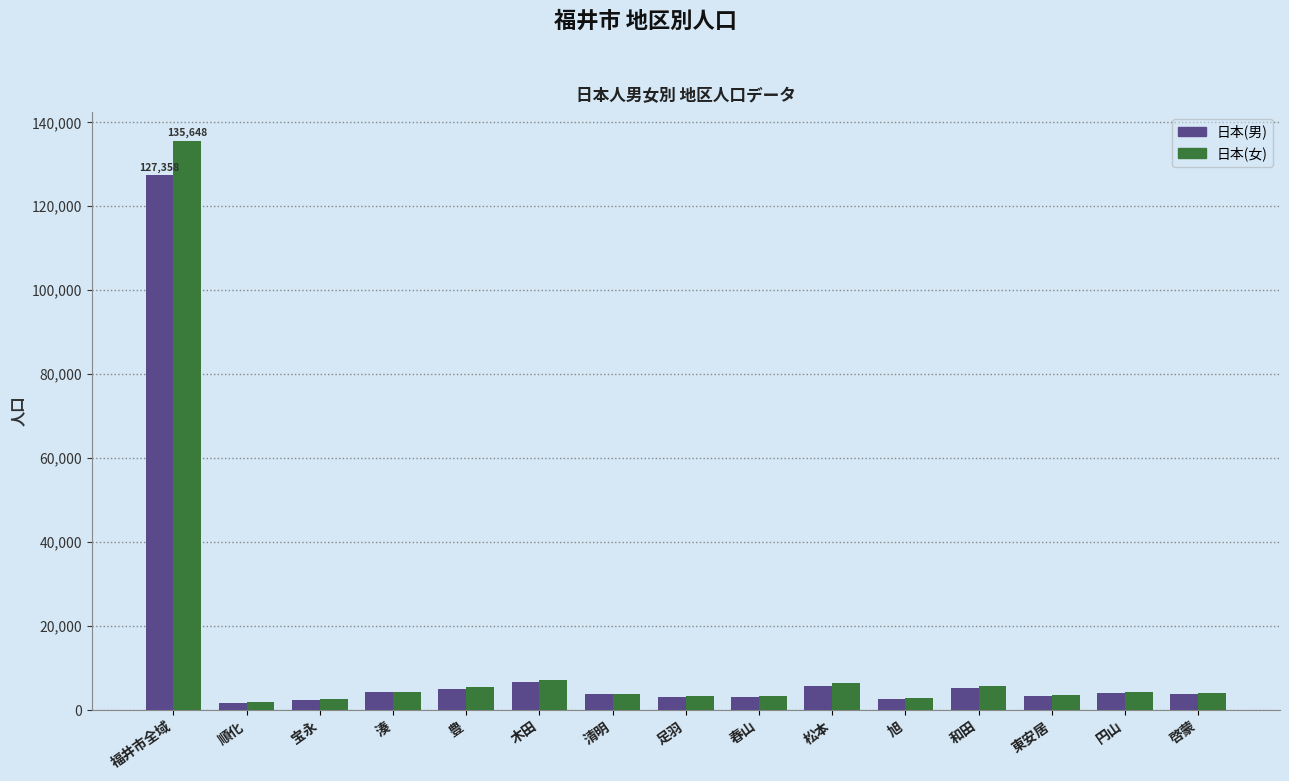

Which series has the widest spread of values?

日本(女)